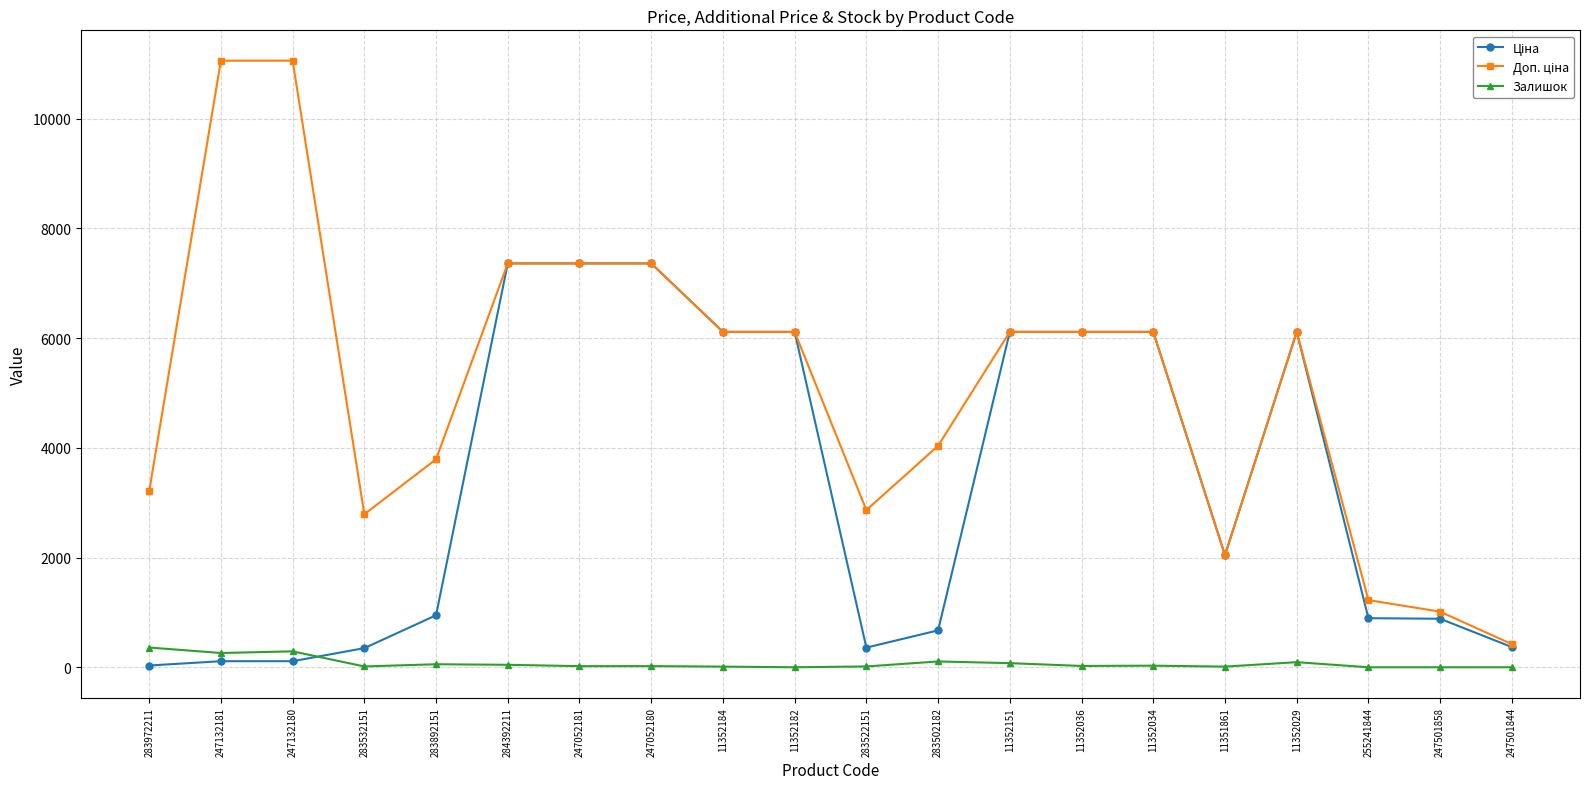

At how many categories does at least one series exceed 5404?

11